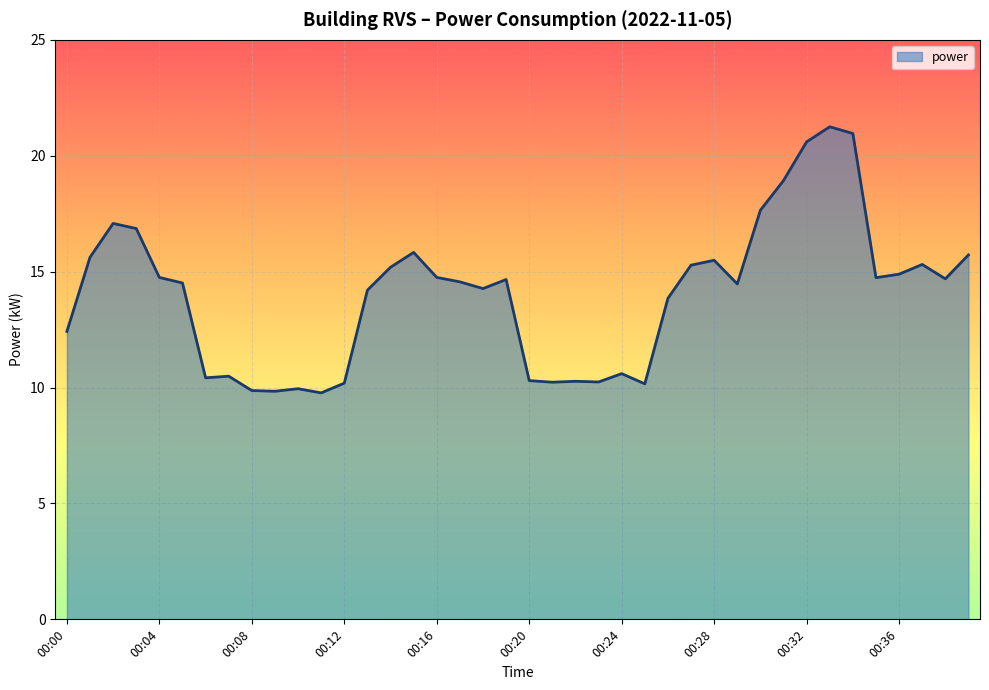

What is the sum of all values?

560.9